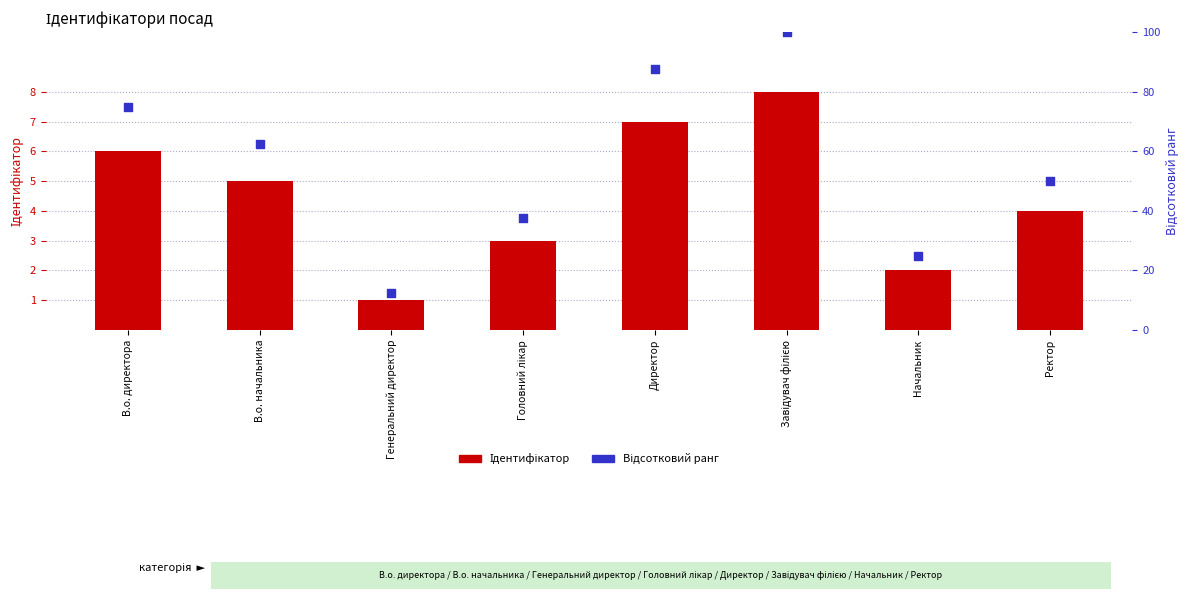

Is the value of Відсотковий ранг at Завідувач філією greater than the value of Ідентифікатор at Ректор?

Yes